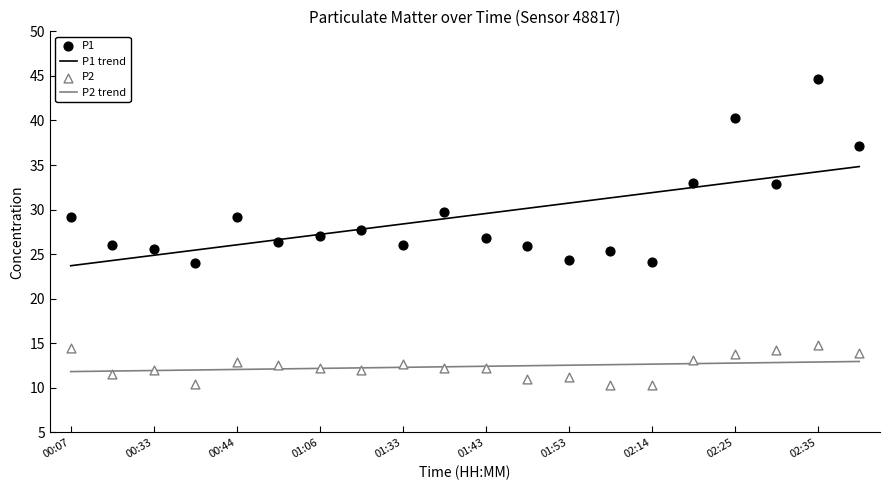

Which series has the widest spread of Y values?

P1